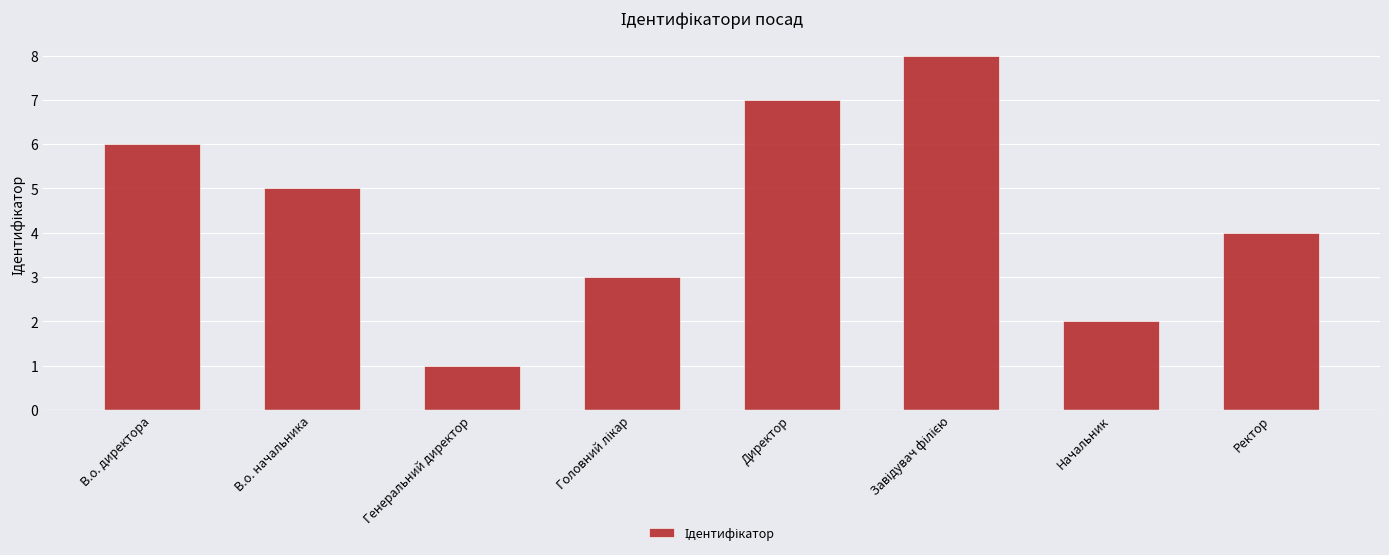

Where is the data nearest to the value 4?

Ректор